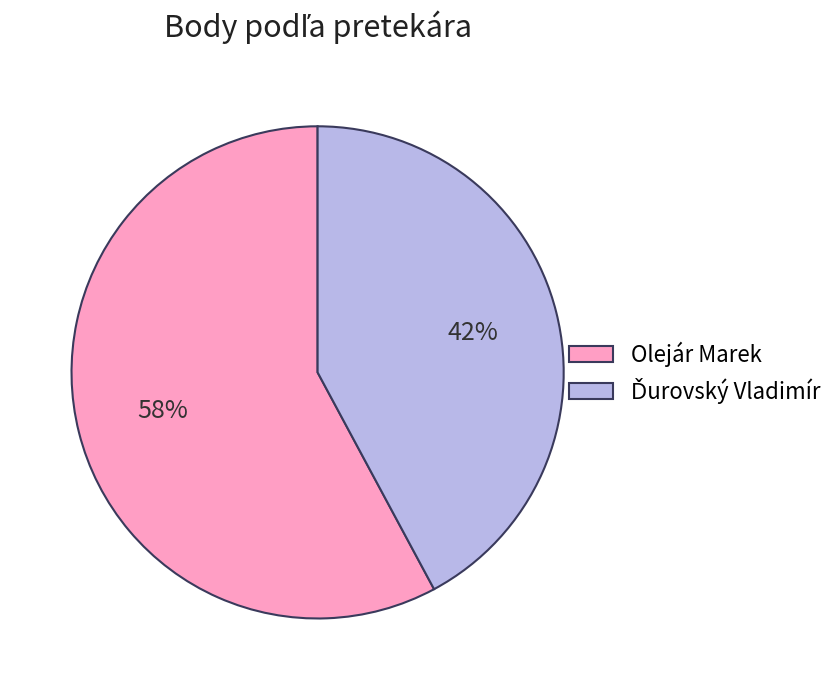

The Olejár Marek slice represents 58% of the pie. True or false?

True